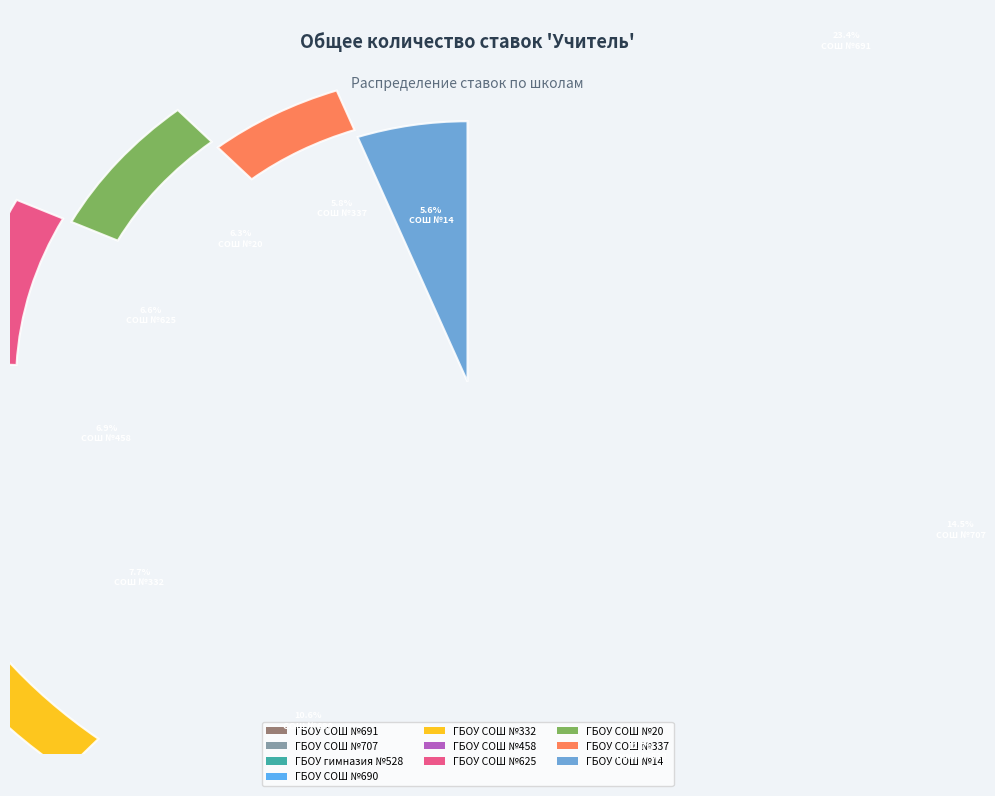

Combined, what portion of the pie is ГБОУ СОШ №691 and ГБОУ СОШ №14?

28.9%